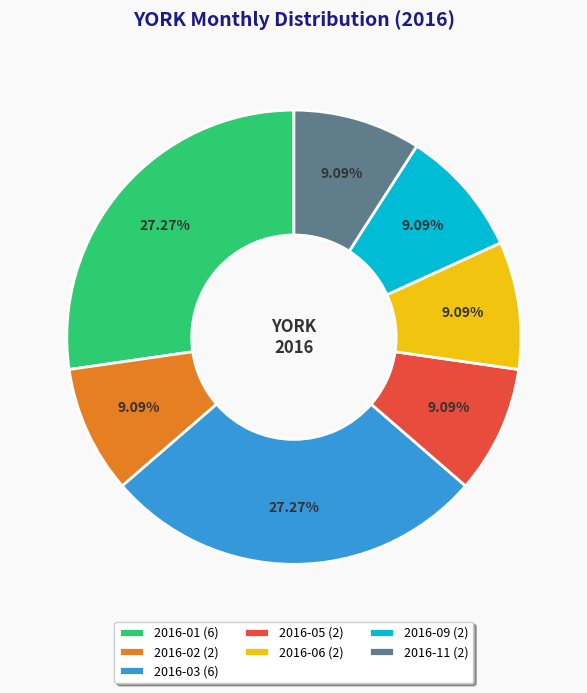

Combined, do 2016-09 (2) and 2016-01 (6) account for over 50%?

No